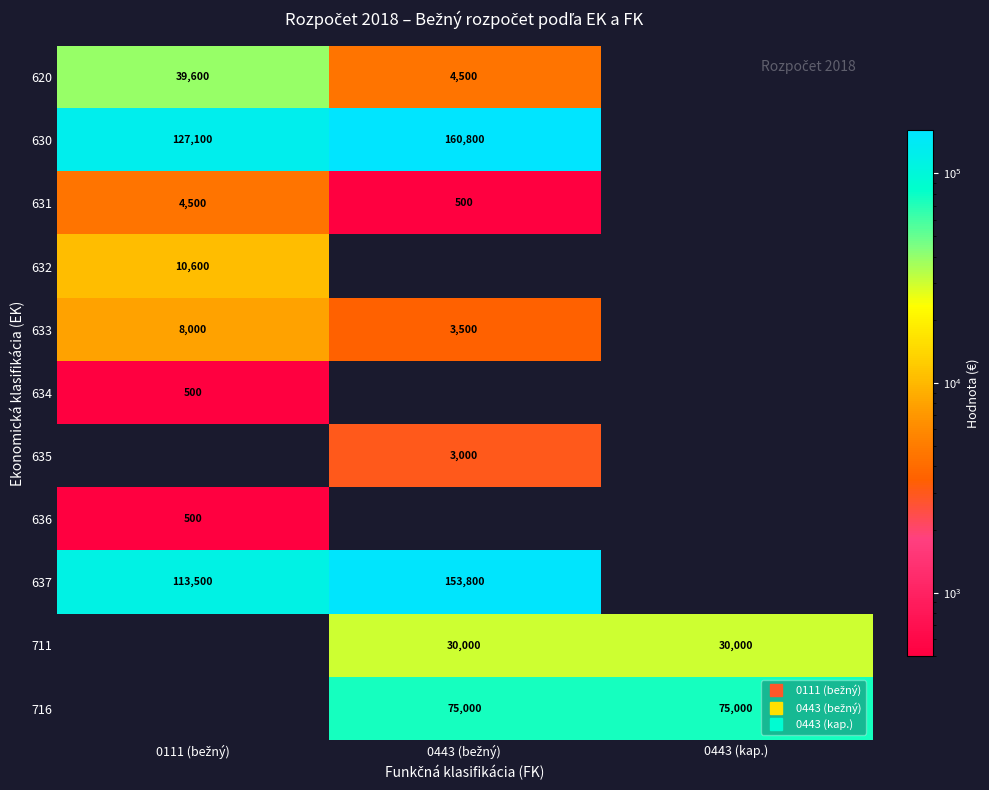

Which has a higher value, 0443 (bežný) or 0111 (bežný)?

0111 (bežný)